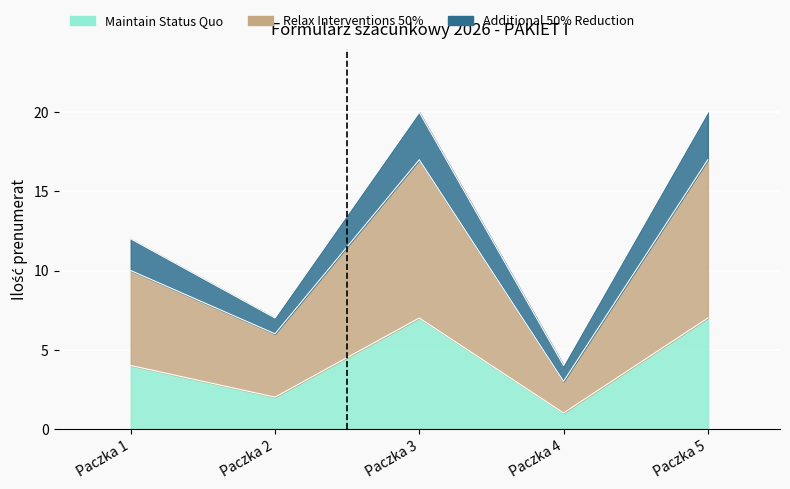

Is it true that Maintain Status Quo equals 2 at Paczka 2?

True